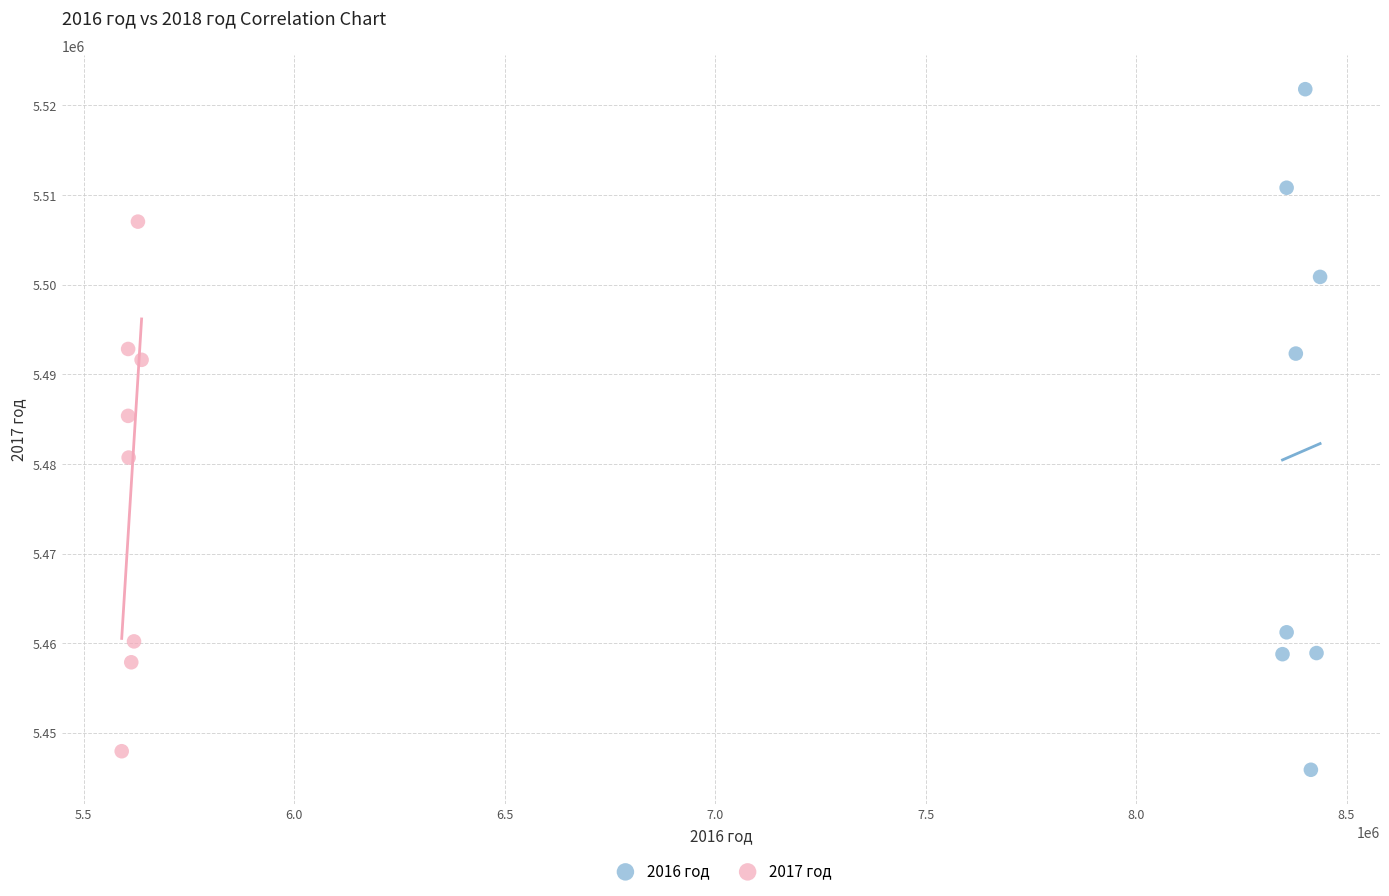

Which series contains the highest Y value?

2016 год